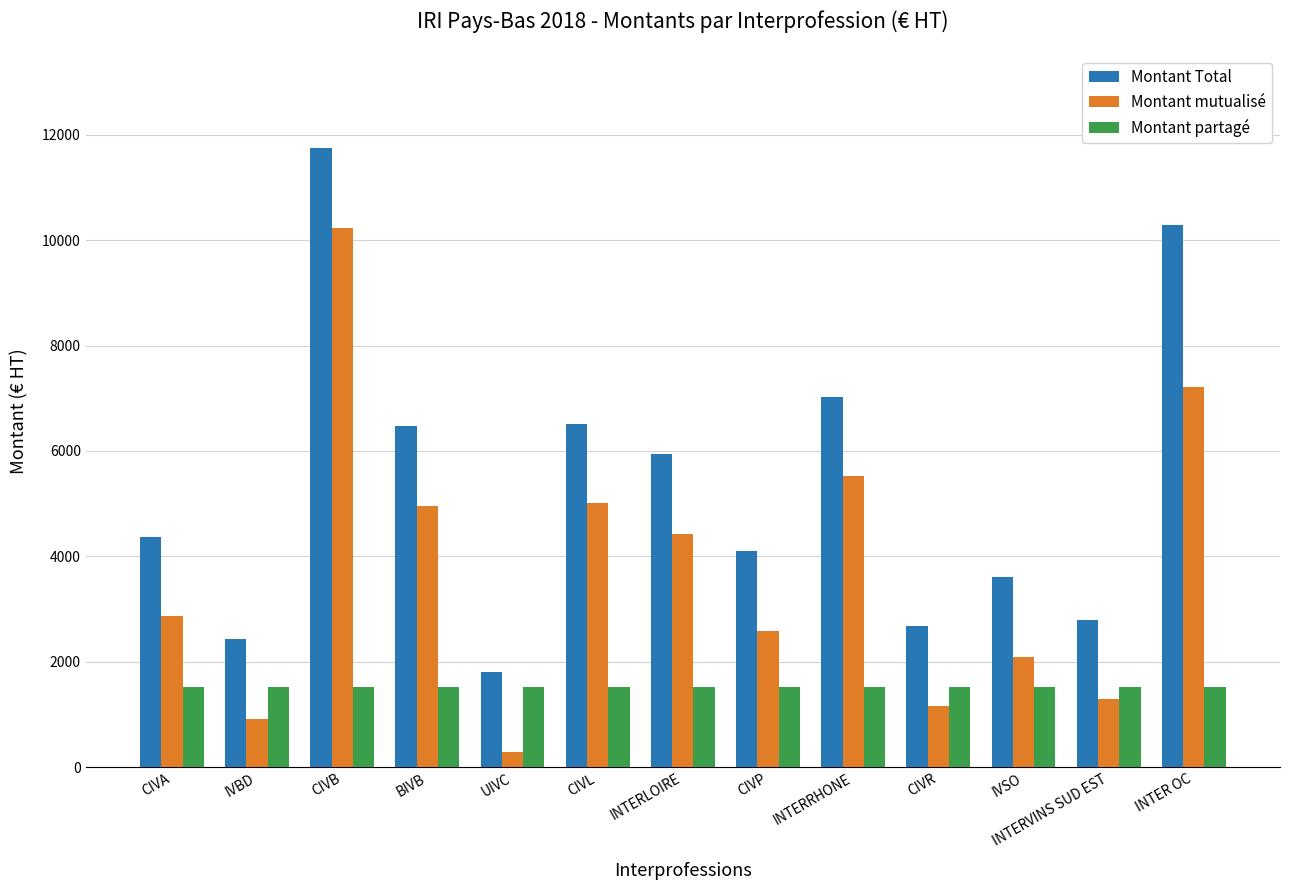

Read the Montant Total value at INTER OC.

10288.6